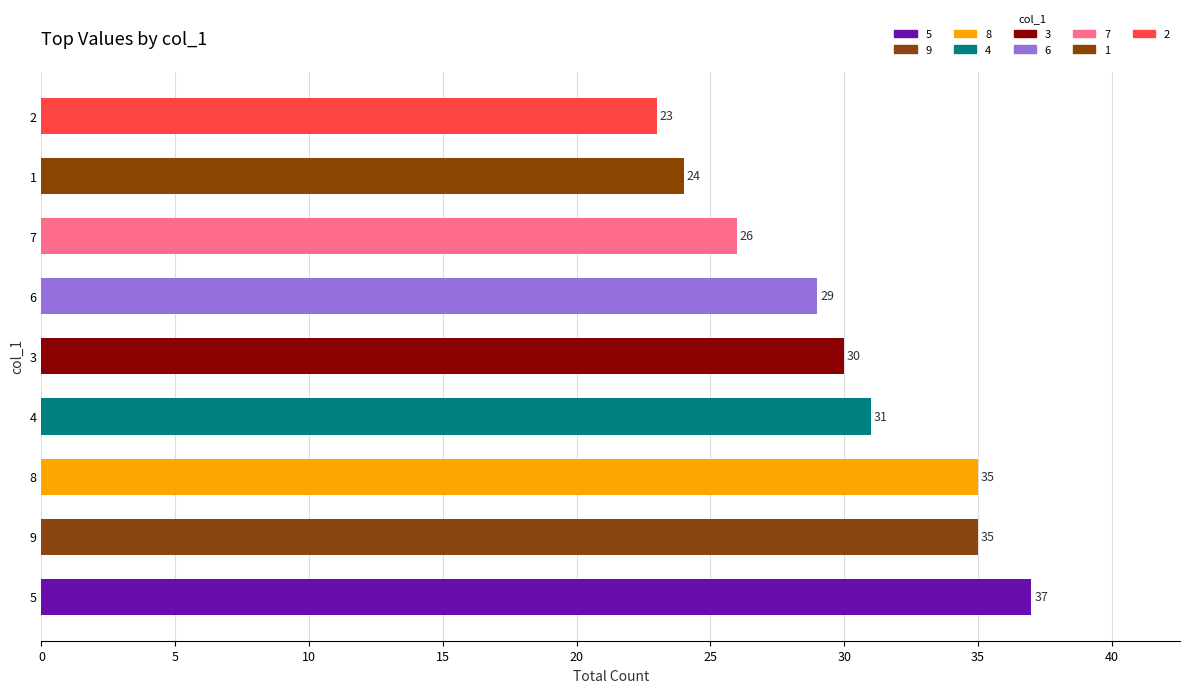

What is the ratio of the value at 7 to the value at 6?

0.9